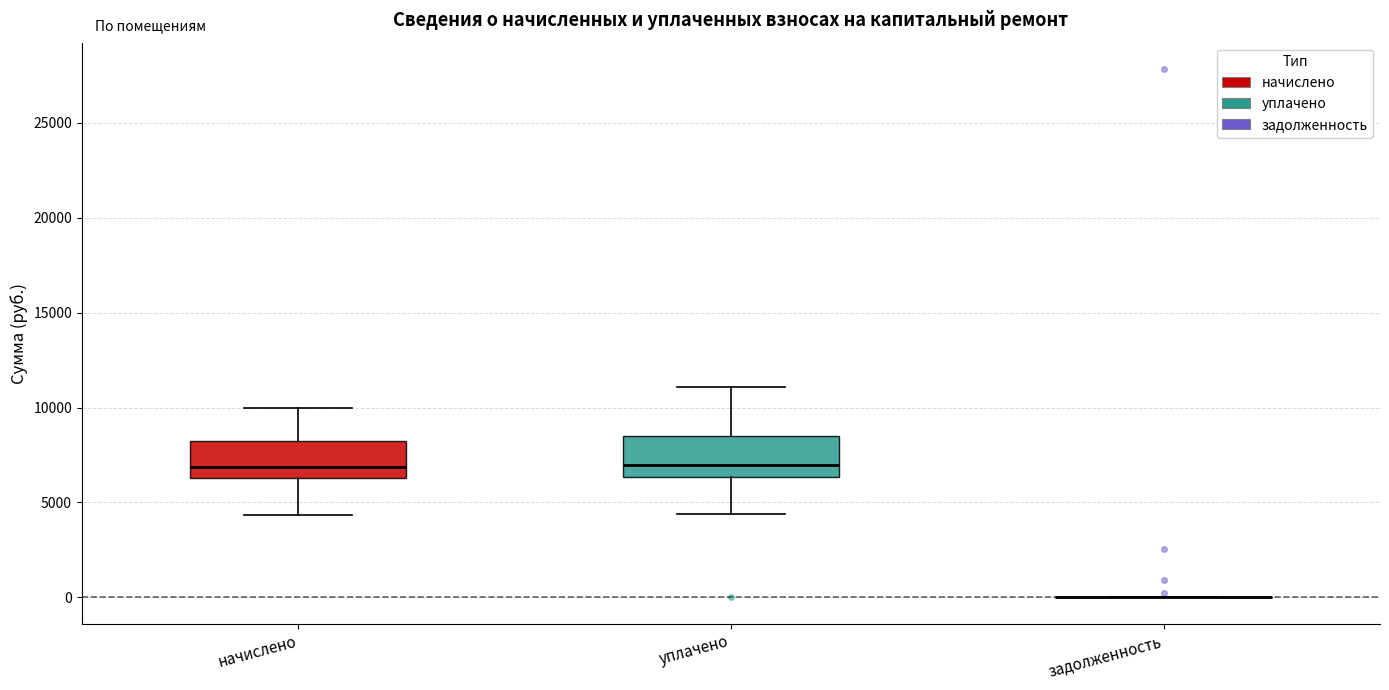

Reading left to right, transcribe this box plot: for each box, give where its median line is, the range the box spans, and where its two whiskers end, as read against the y-axis. The values are not printed on the chart, so give them approximately, as read against the axis.

начислено: median 7000, box 6500 to 8000, whiskers 4500 to 10000
уплачено: median 7000, box 6500 to 8500, whiskers 4500 to 11000
задолженность: box collapsed to a line at 0, whiskers 0 to 0